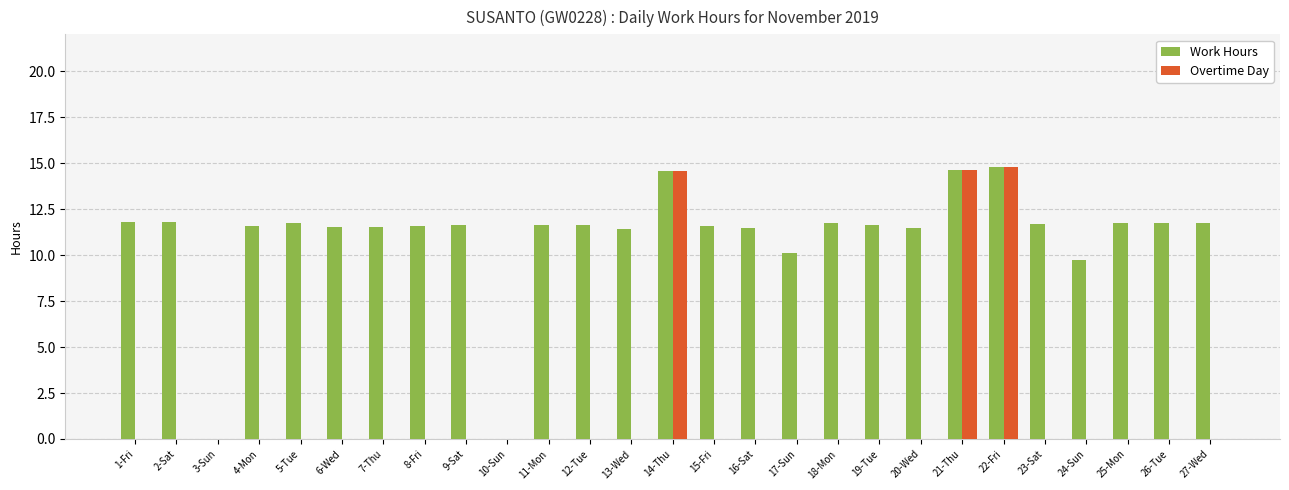

Where is Work Hours nearest to the value 7?

24-Sun